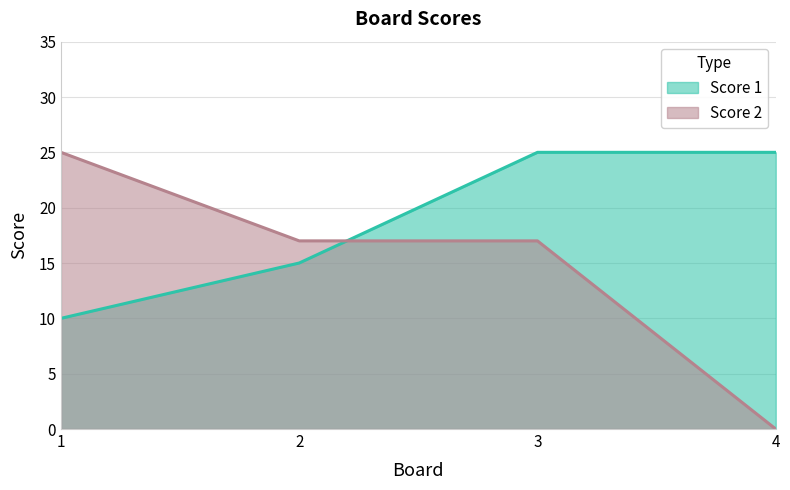

How many intersections are there between Score 1 and Score 2?

1